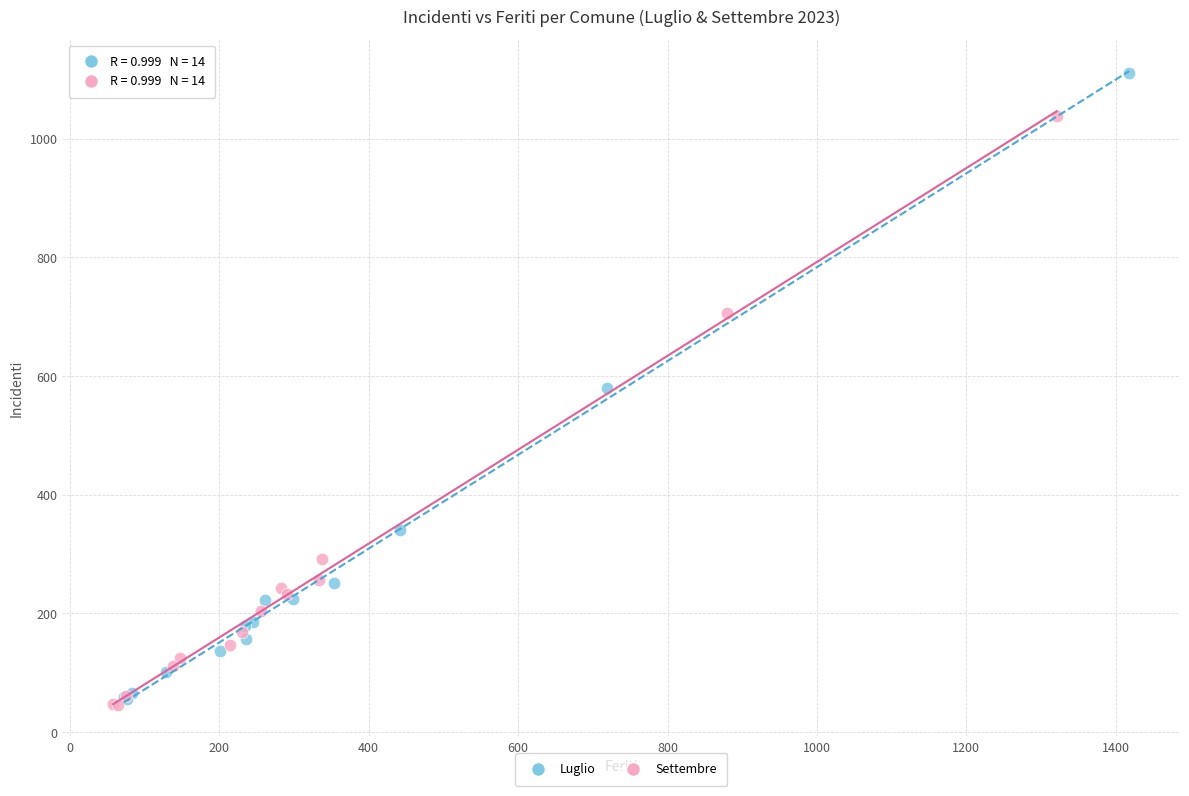

Which series contains the highest Y value?

Luglio